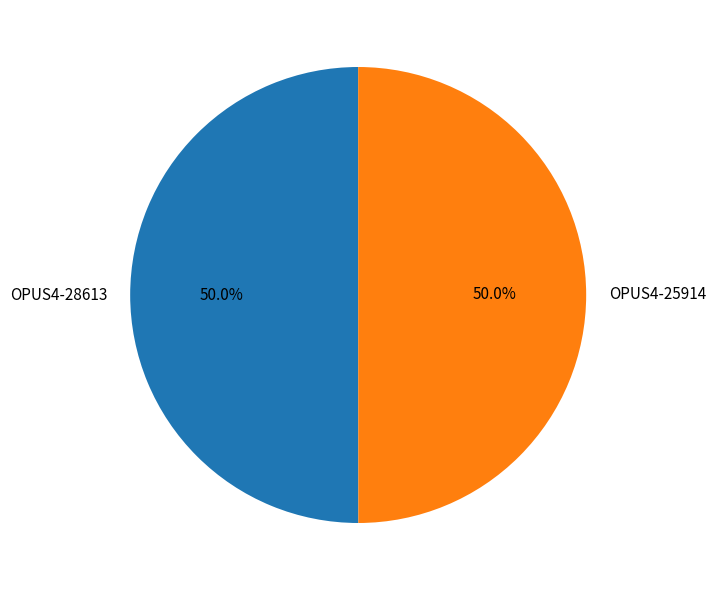

What is the ratio of the value at OPUS4-28613 to the value at OPUS4-25914?

1.0